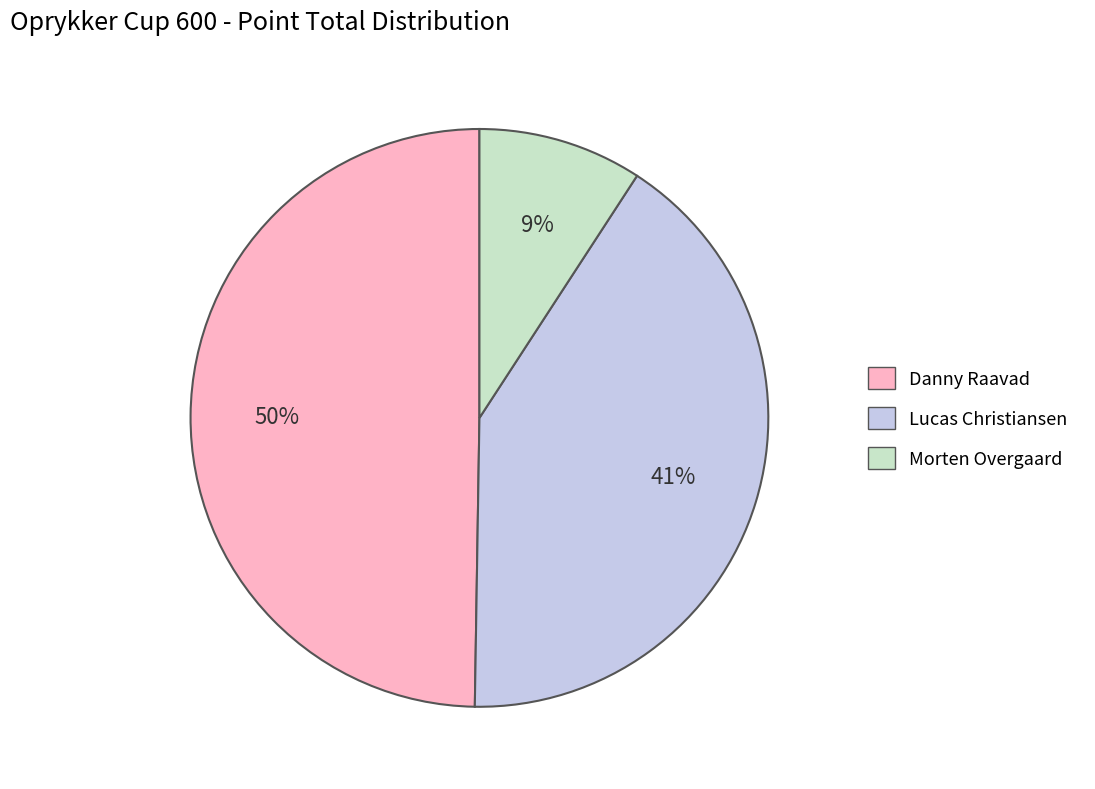

The Danny Raavad slice represents 50% of the pie. True or false?

True